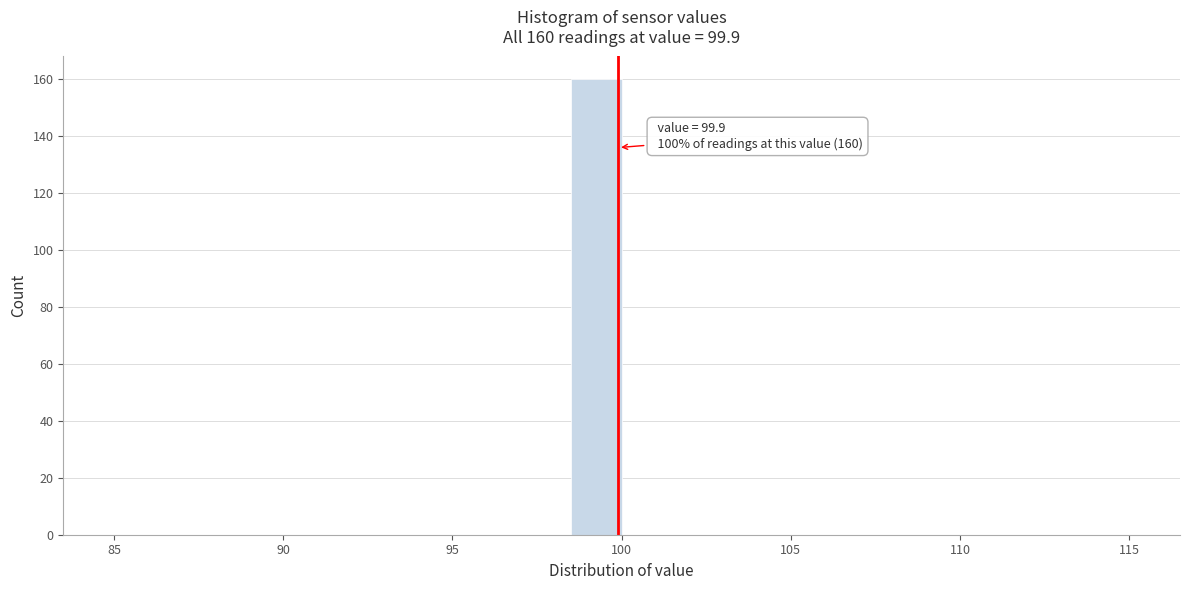

Around what value on the x-axis is the tallest bar? Give the approximate position of its centre, as read against the axis.

99.5